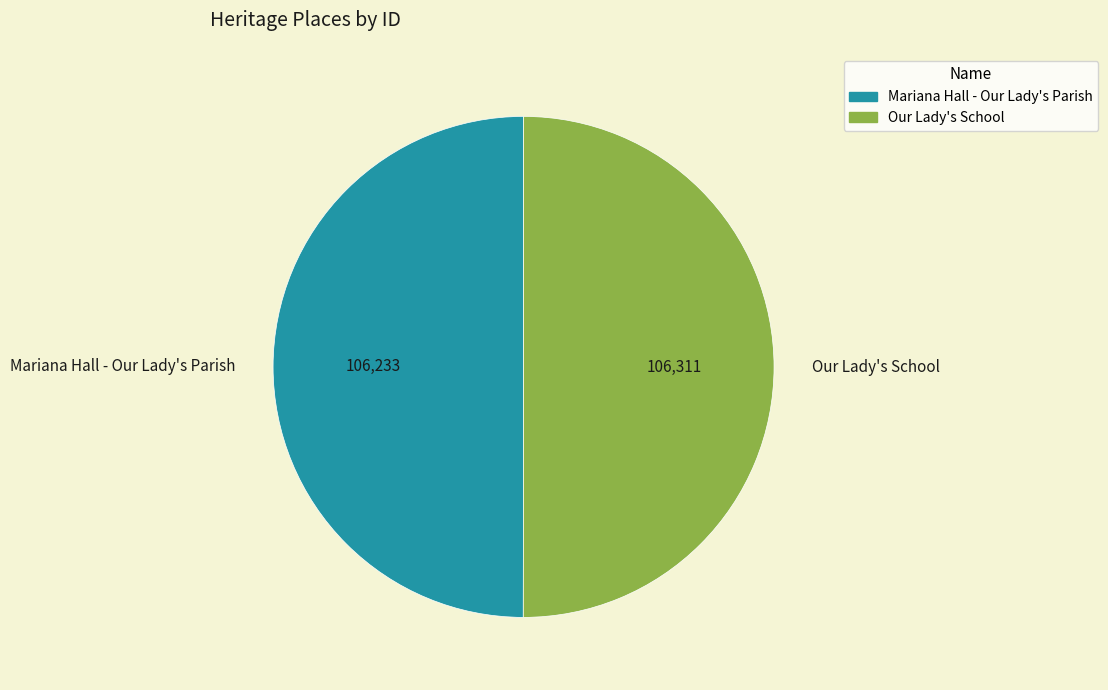

Do Our Lady's School and Mariana Hall - Our Lady's Parish together represent more than half of the pie?

Yes